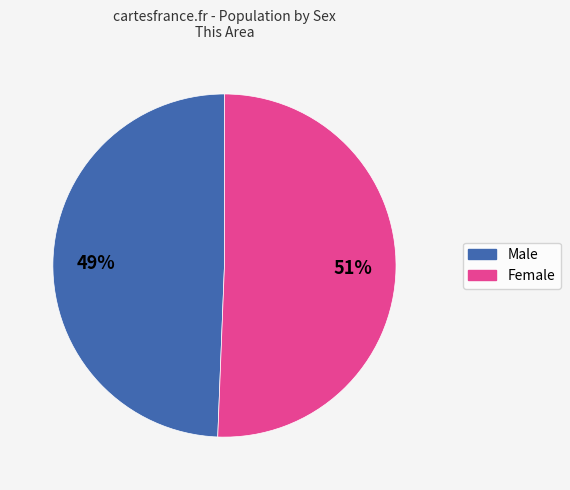

Rank the categories by value from highest to lowest.

Female, Male